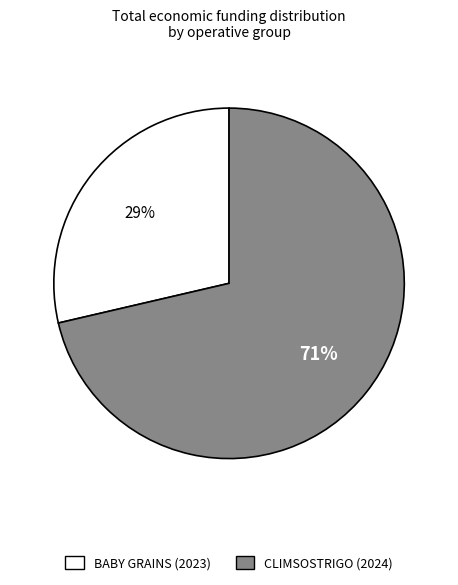

To the nearest percent, what is the average slice percentage?

50%